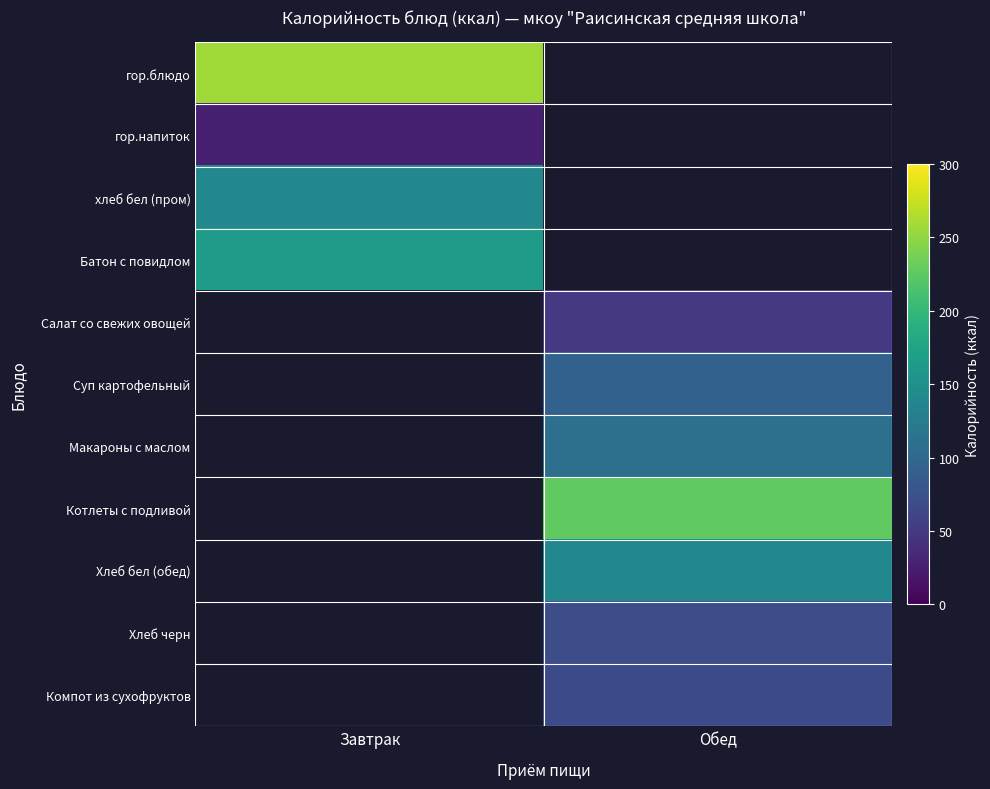

The value of хлеб бел (пром) at Завтрак is 237.9. True or false?

False